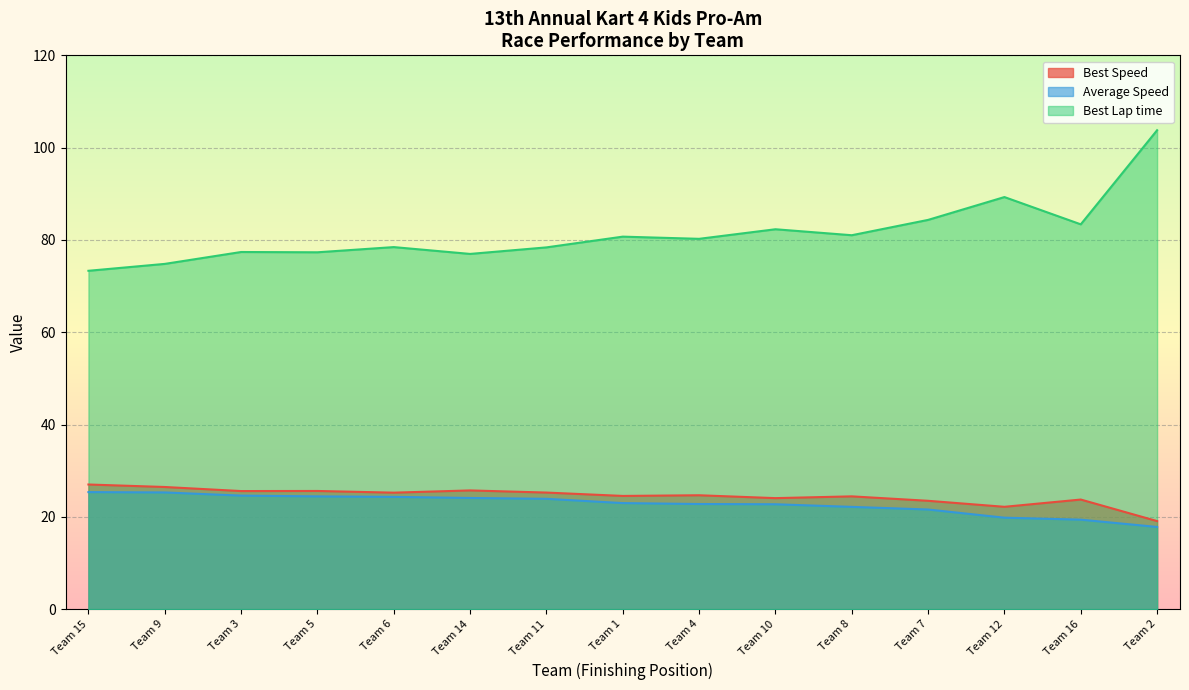

What is the difference between the Best Speed values at Team 6 and Team 4?

0.6